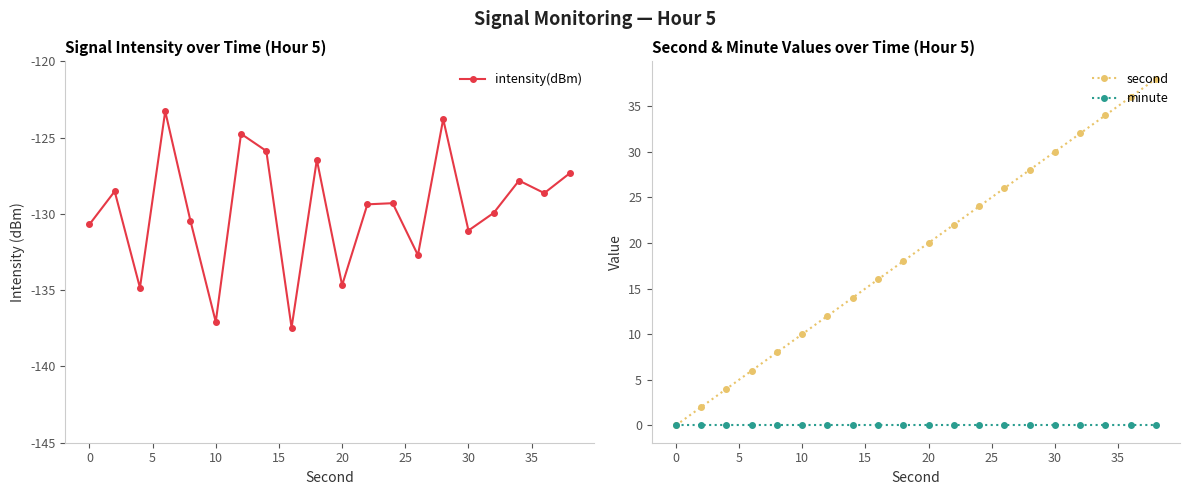

What is the highest value of the intensity(dBm) series?

-123.3